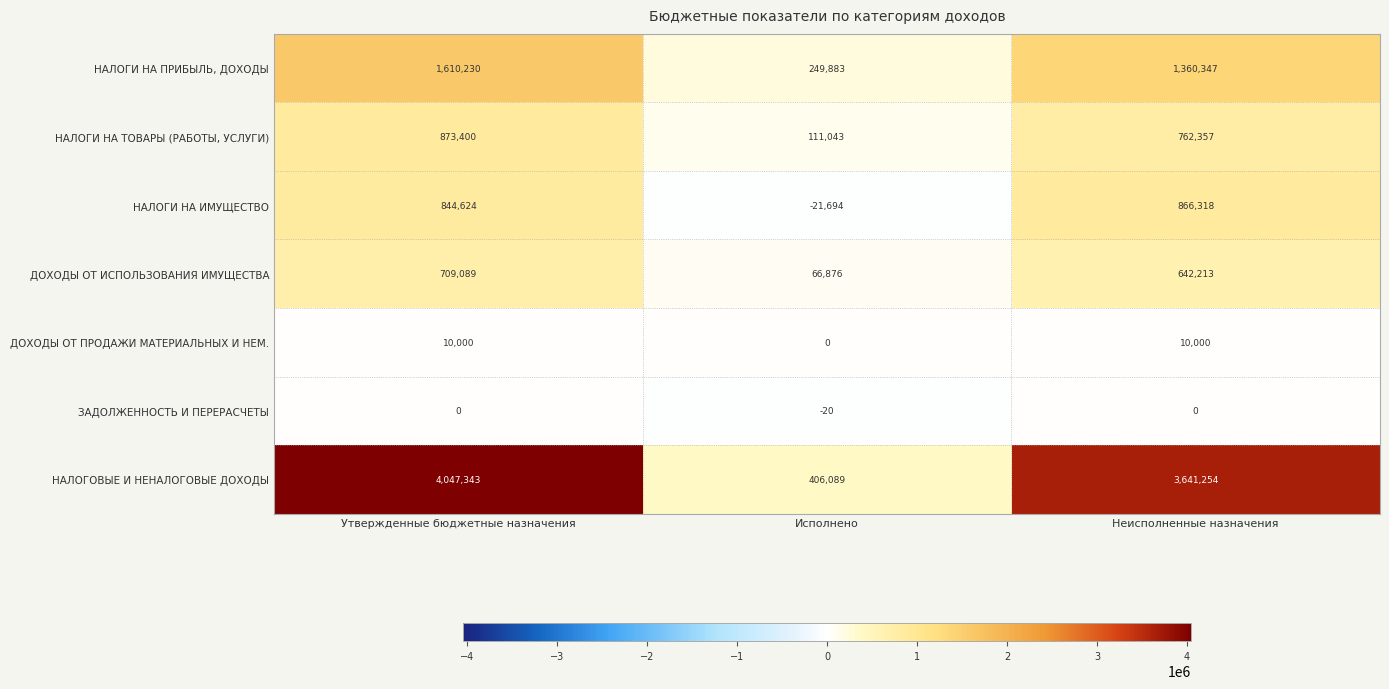

Where is НАЛОГИ НА ПРИБЫЛЬ, ДОХОДЫ nearest to the value 930056?

Неисполненные назначения